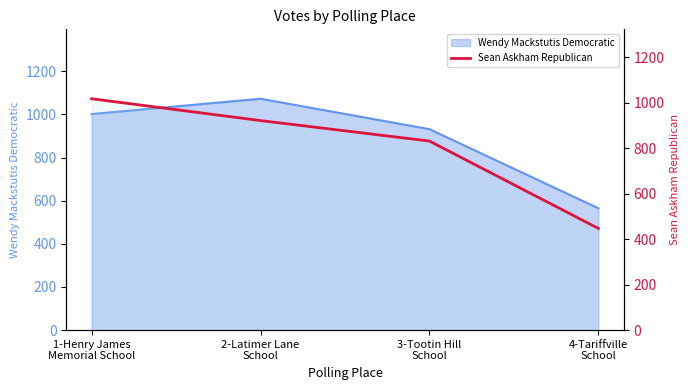

Which has a higher value, 4-Tariffville
School or 3-Tootin Hill
School?

3-Tootin Hill
School